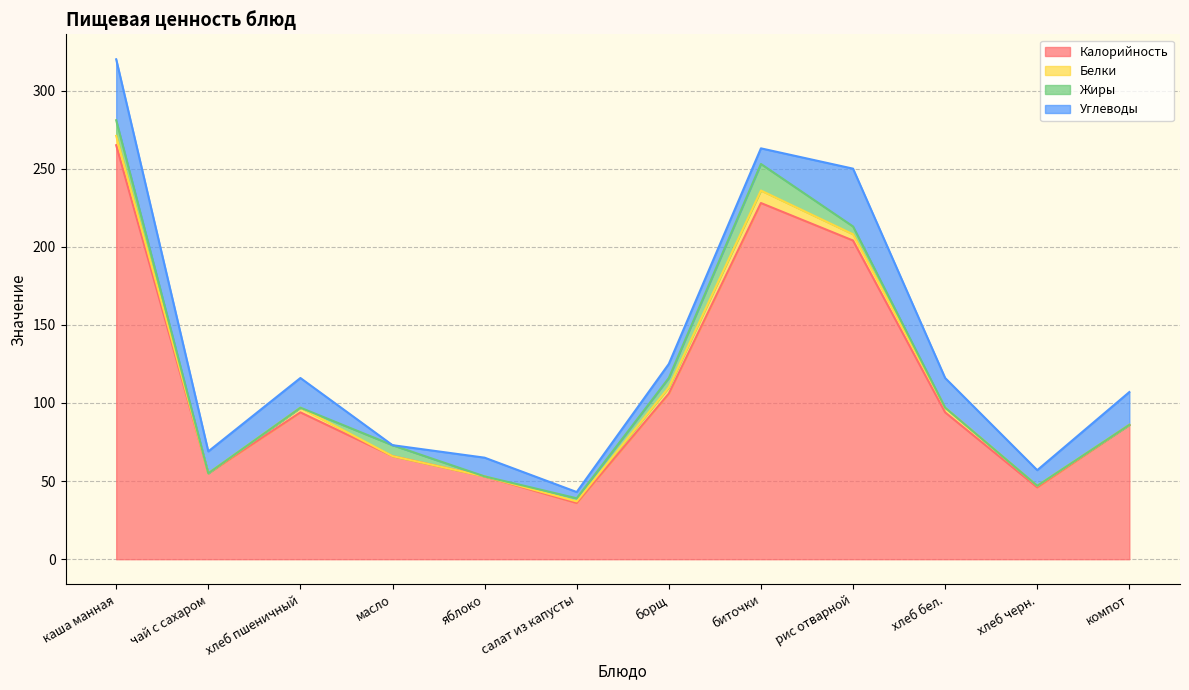

True or false: Калорийность and Углеводы intersect in this chart.

False